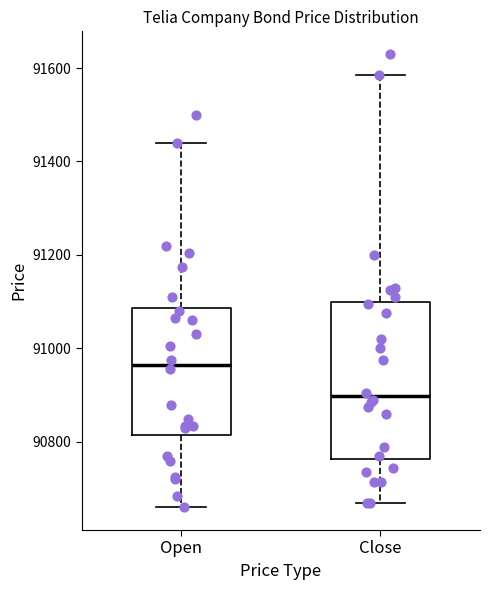

Where is the upper edge of the box for Close on the y-axis? The values are not printed on the chart, so give them approximately, as read against the axis.

91100